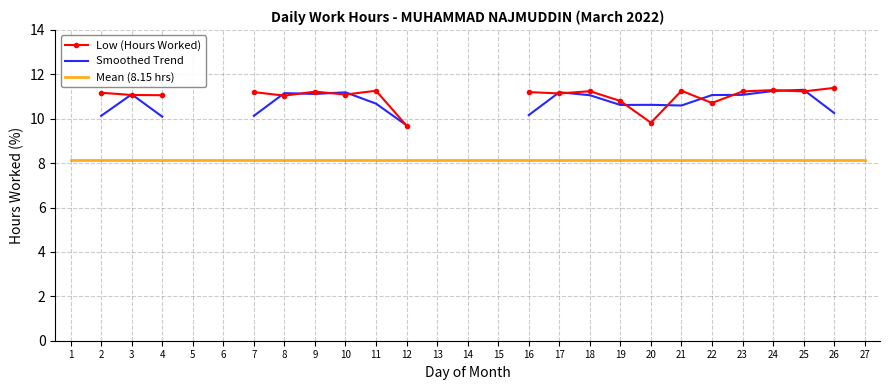

True or false: Smoothed Trend and Low (Hours Worked) cross at least once.

True